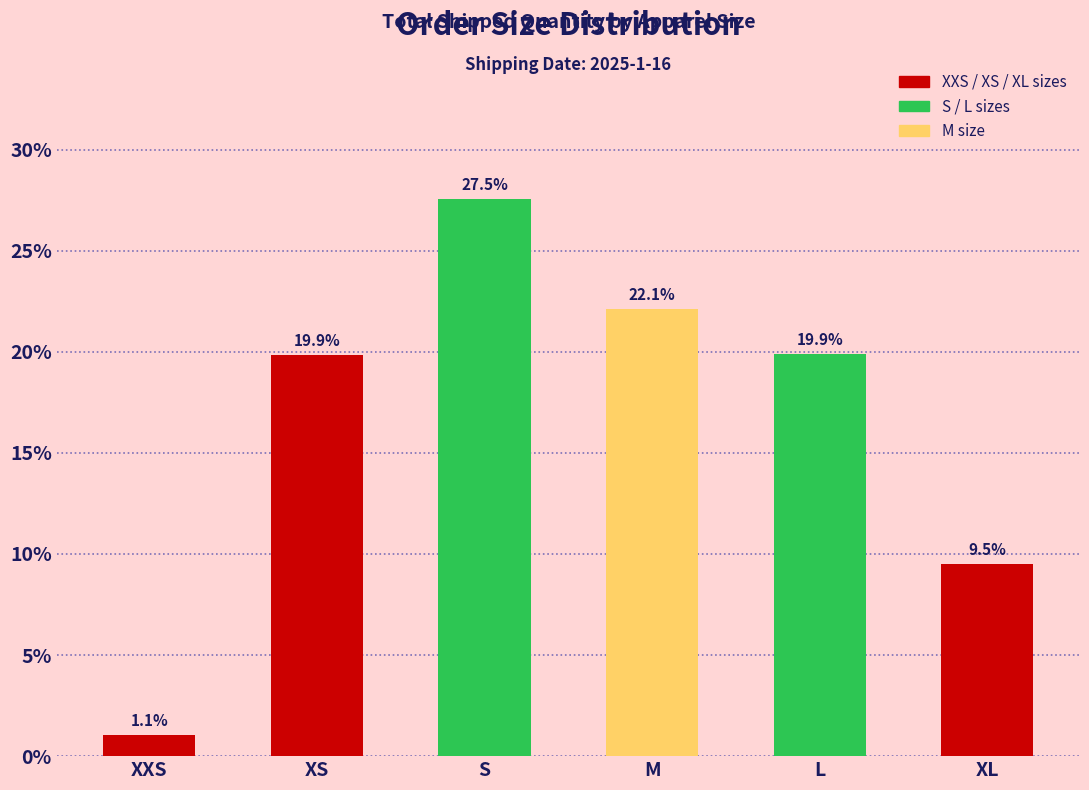

Reading right to left, transcribe all the data shown in this chart.

9.5	19.9	22.1	27.5	19.9	1.1